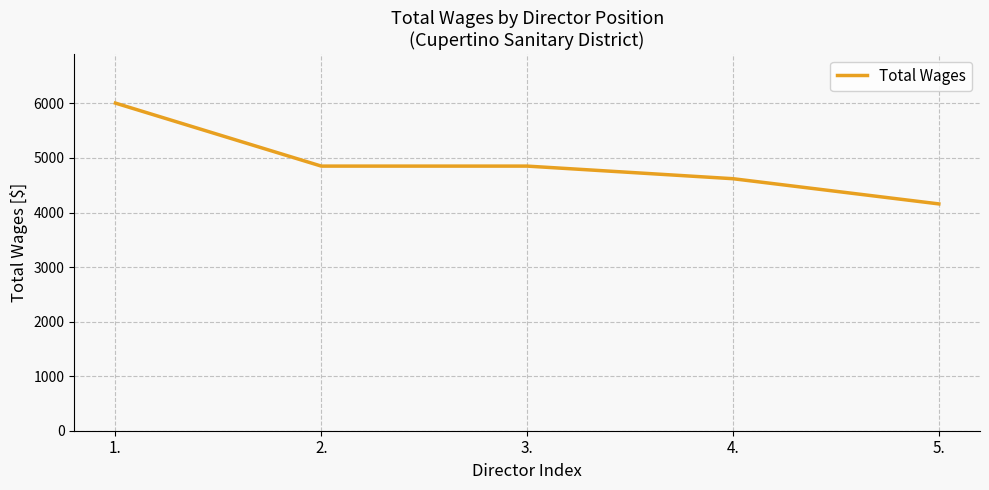

True or false: the data shows 7889 at 1..

False